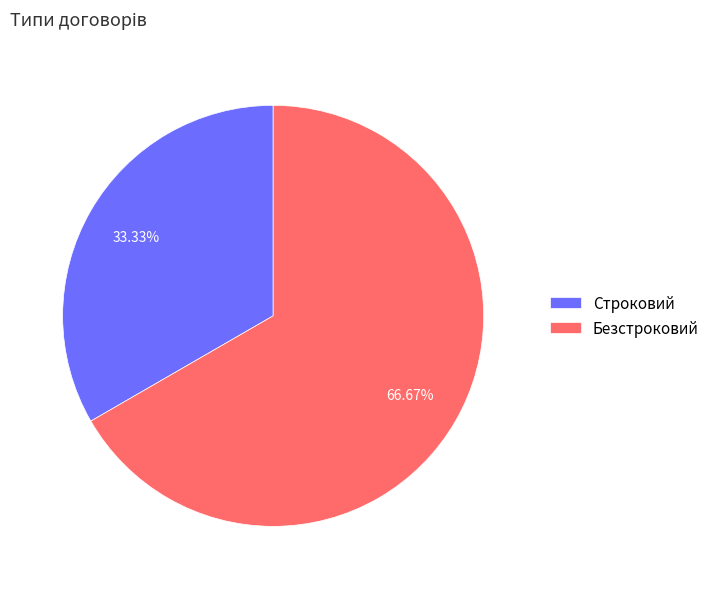

Approximately how many times larger is the value at Строковий compared to Безстроковий?

0.5